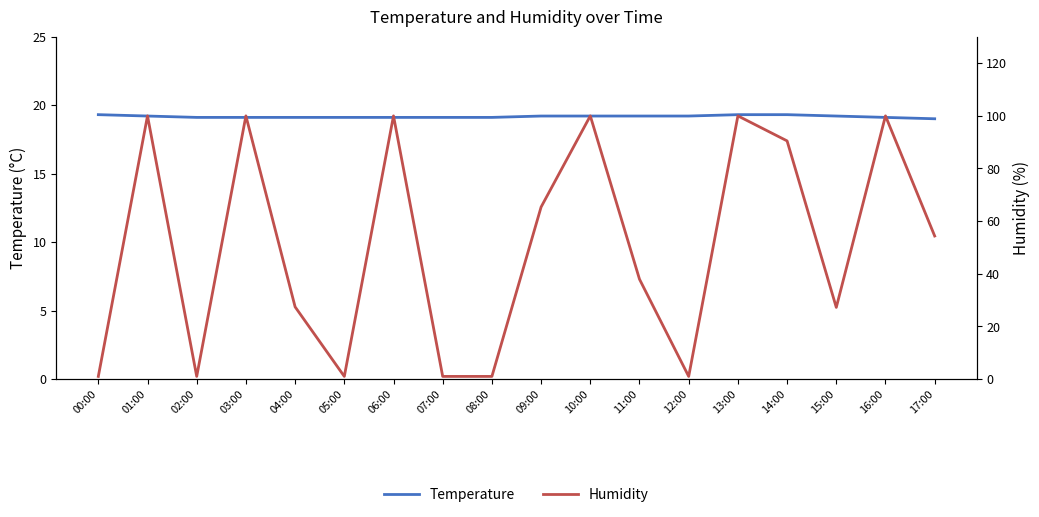

What position from the right is 00:00?

18